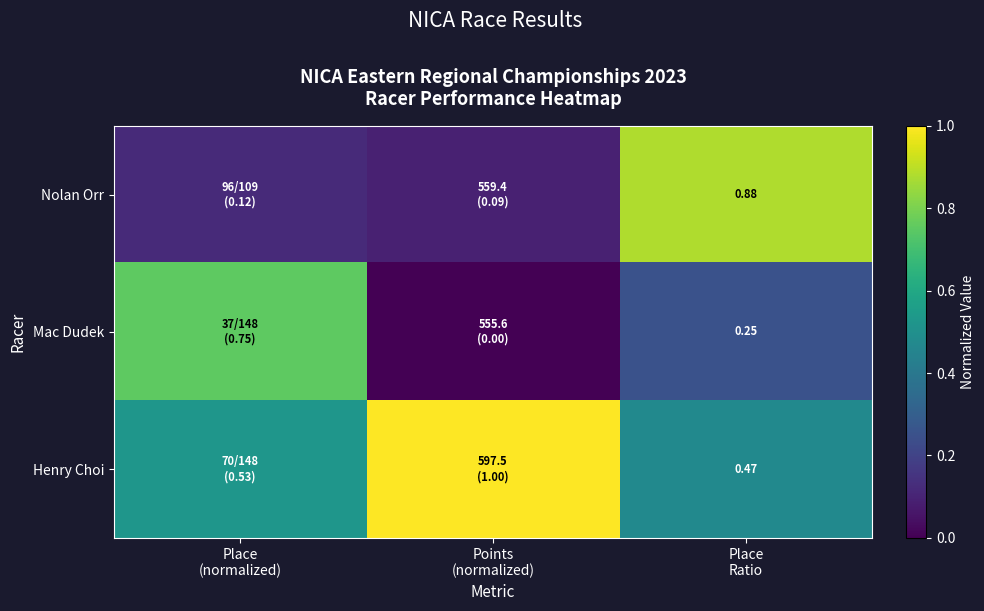

Rank the series by their maximum value, from lowest to highest.

Mac Dudek, Nolan Orr, Henry Choi